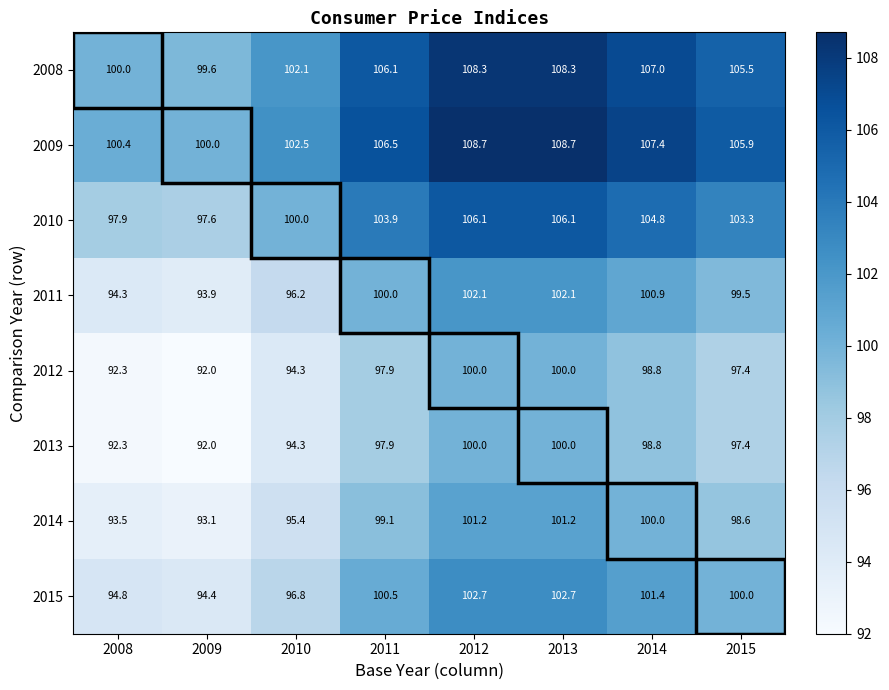

What value does the 2015 series have at 2015?

100.0